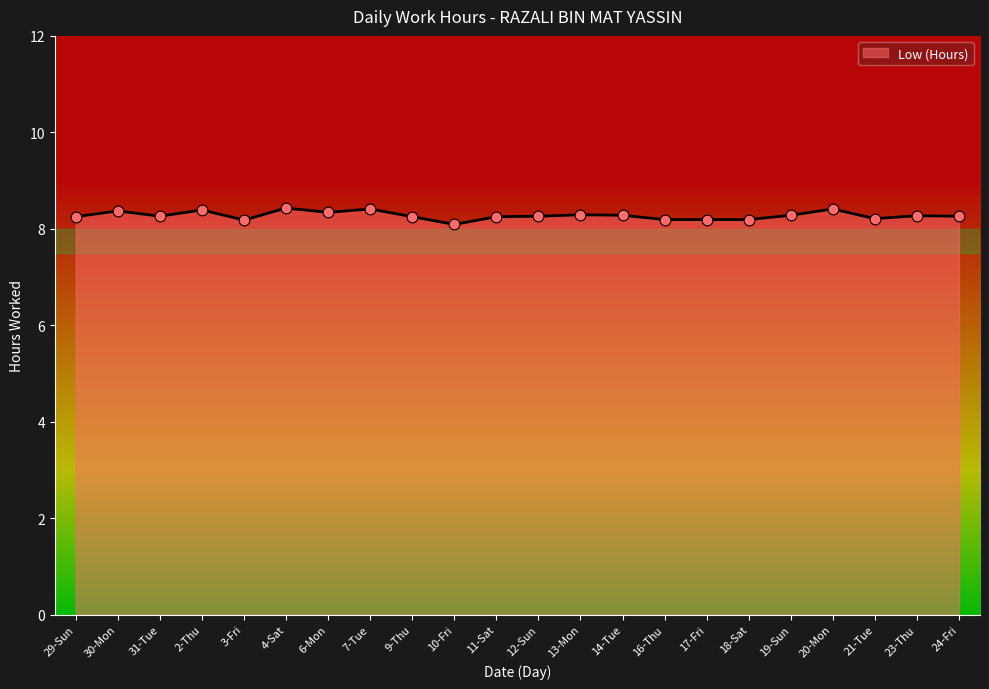

Approximately how many times larger is the value at 30-Mon compared to 4-Sat?

1.0